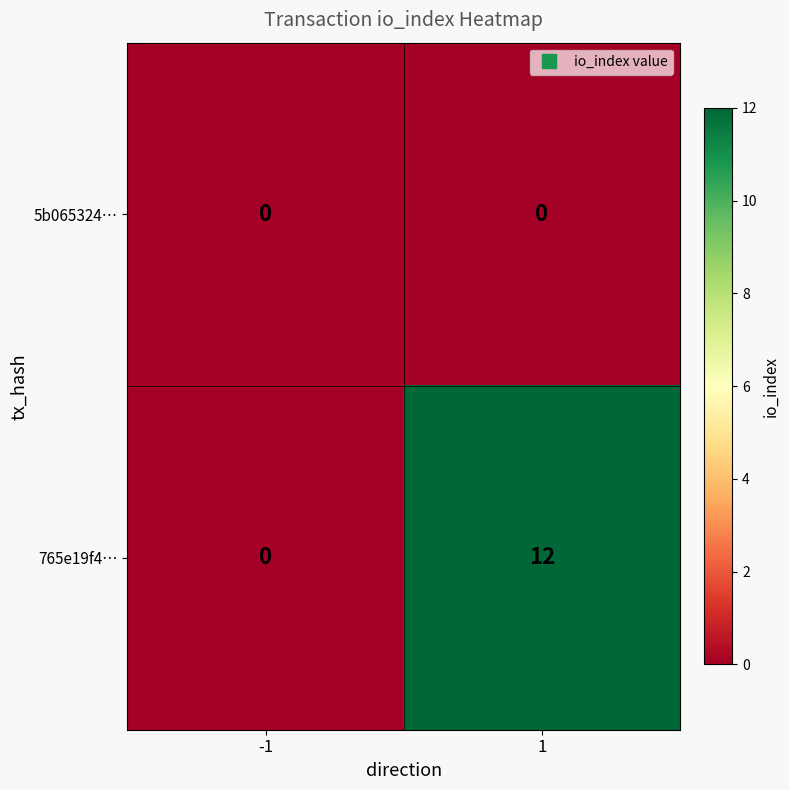

Reading right to left, list all the values displayed in this chart.

5b065324…: 1=0	-1=0
765e19f4…: 1=12	-1=0